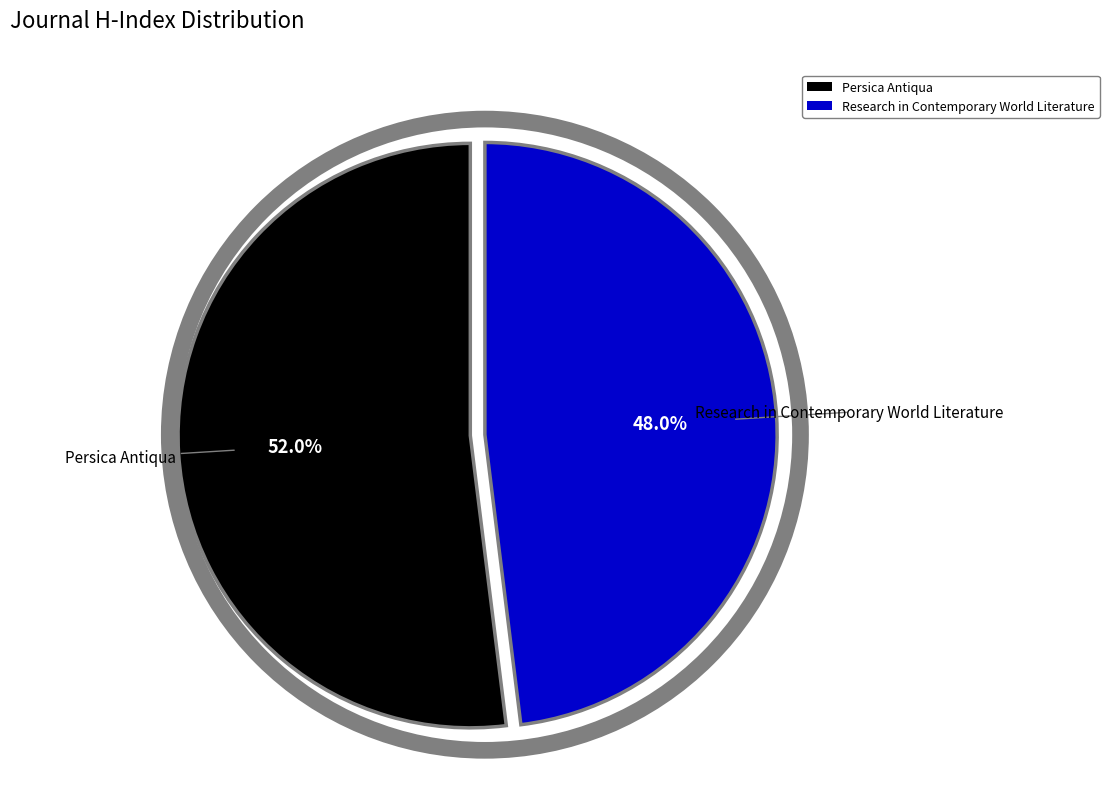

Between Persica Antiqua and Research in Contemporary World Literature, which is larger?

Persica Antiqua